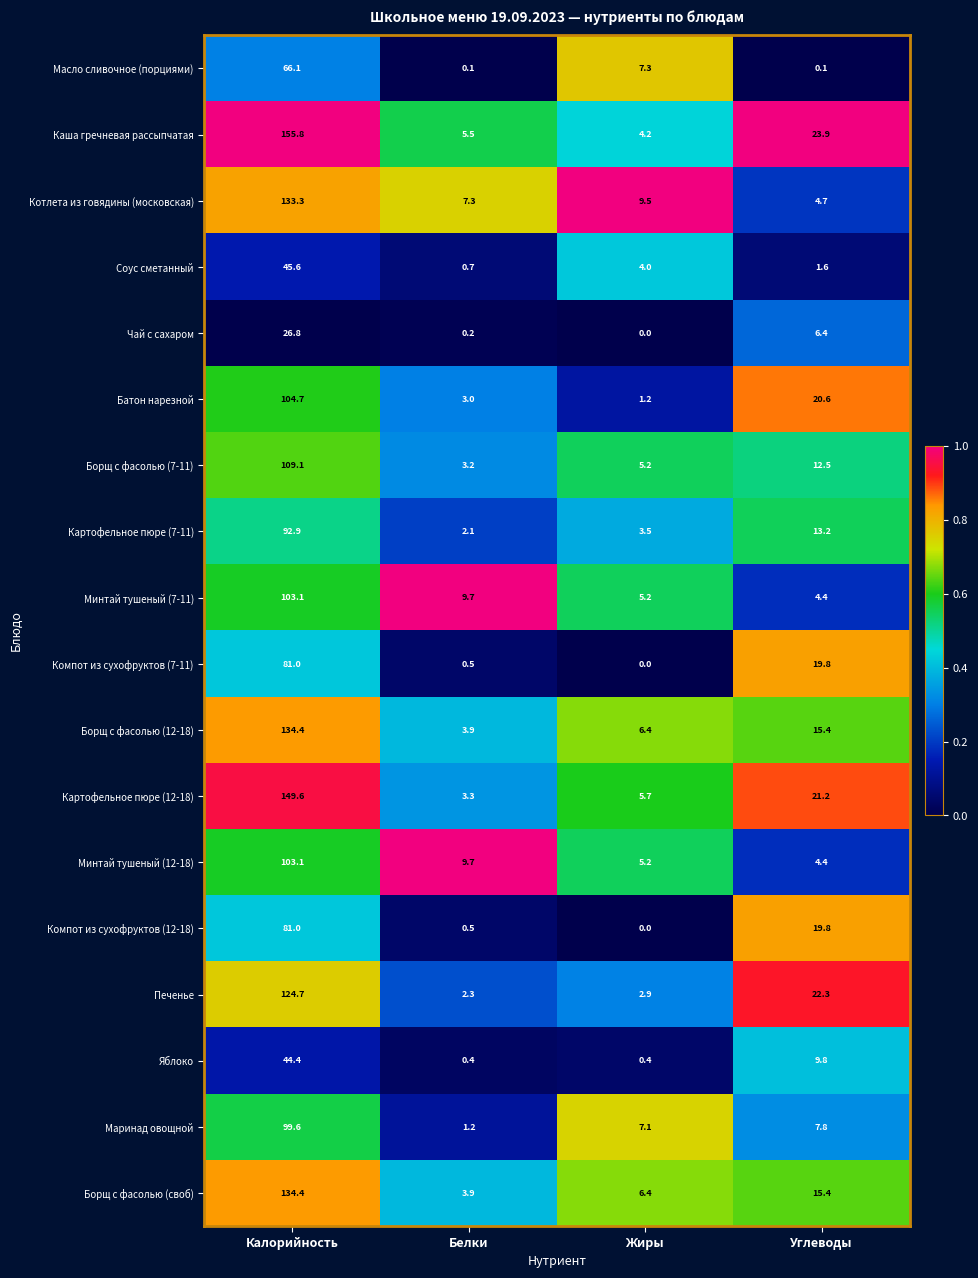

What value does the Борщ с фасолью (своб) series have at Калорийность?

134.4